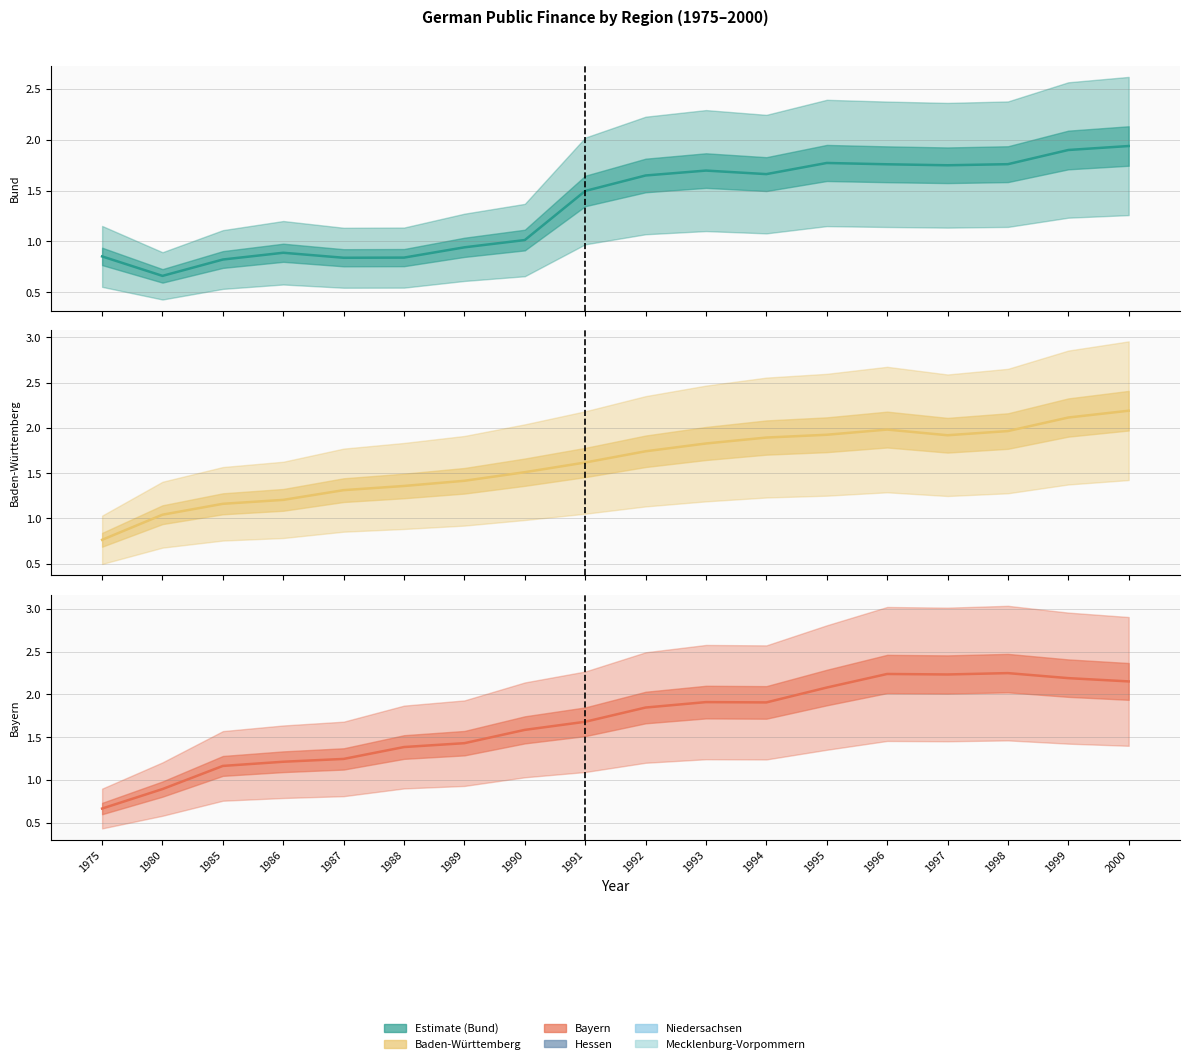

What is the difference between the maximum and minimum values in the Bund series?

1.3